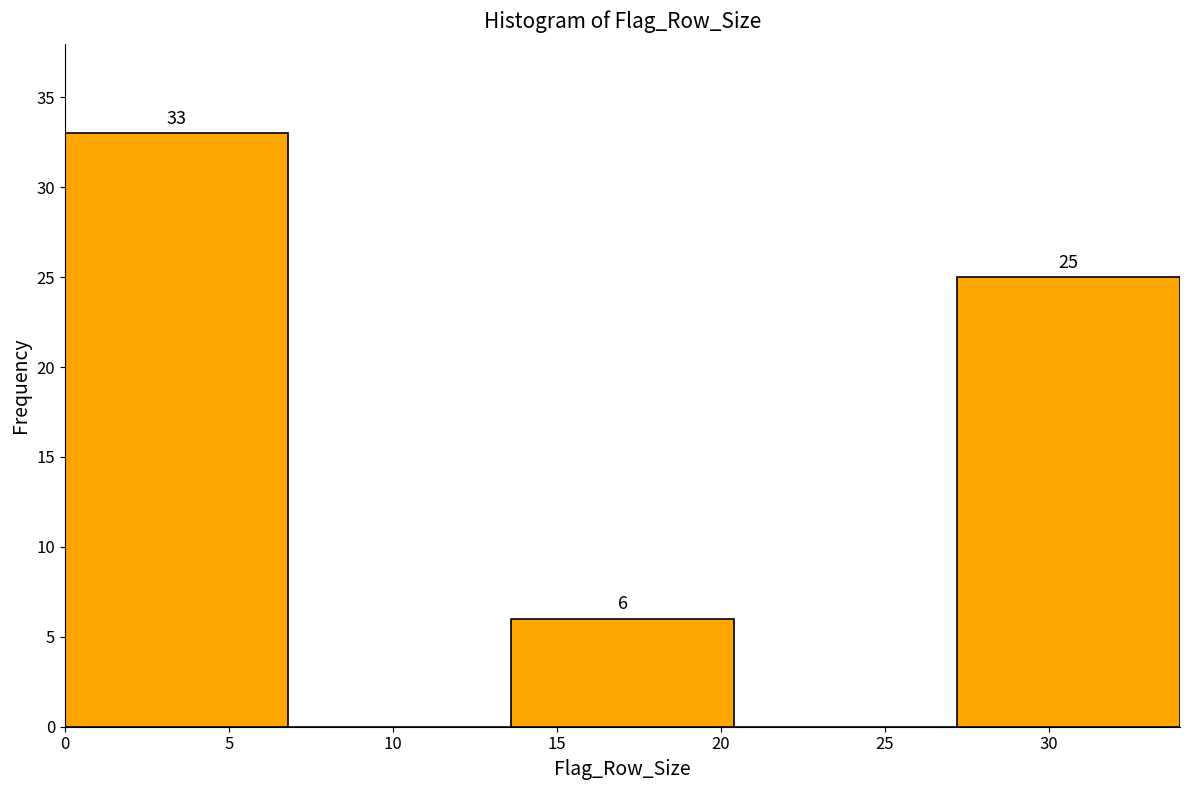

Which range on the x-axis has the tallest bar?

0.0 to 6.8